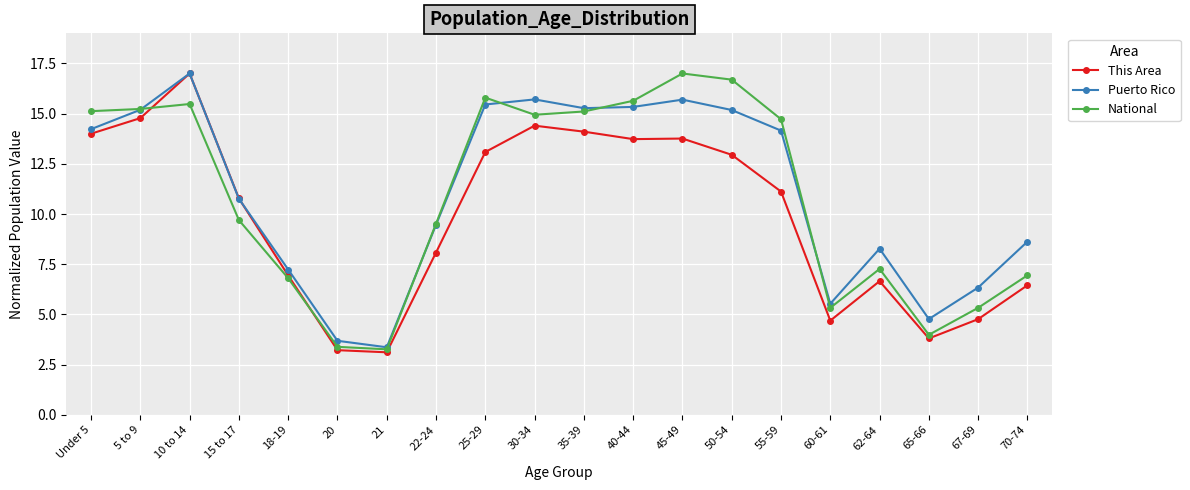

True or false: This Area has more than 1 interior local peaks.

True